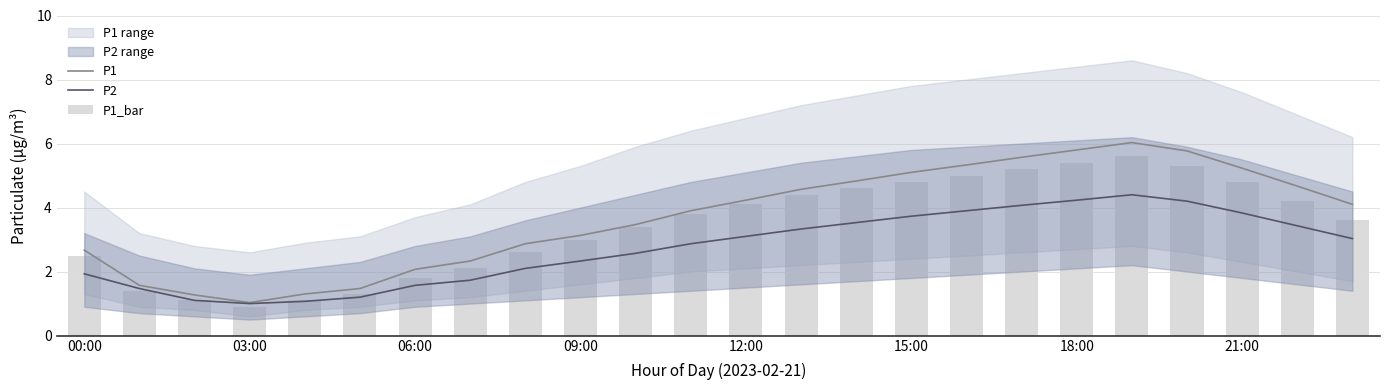

Are the bars grouped side by side (vs. stacked)?

Yes